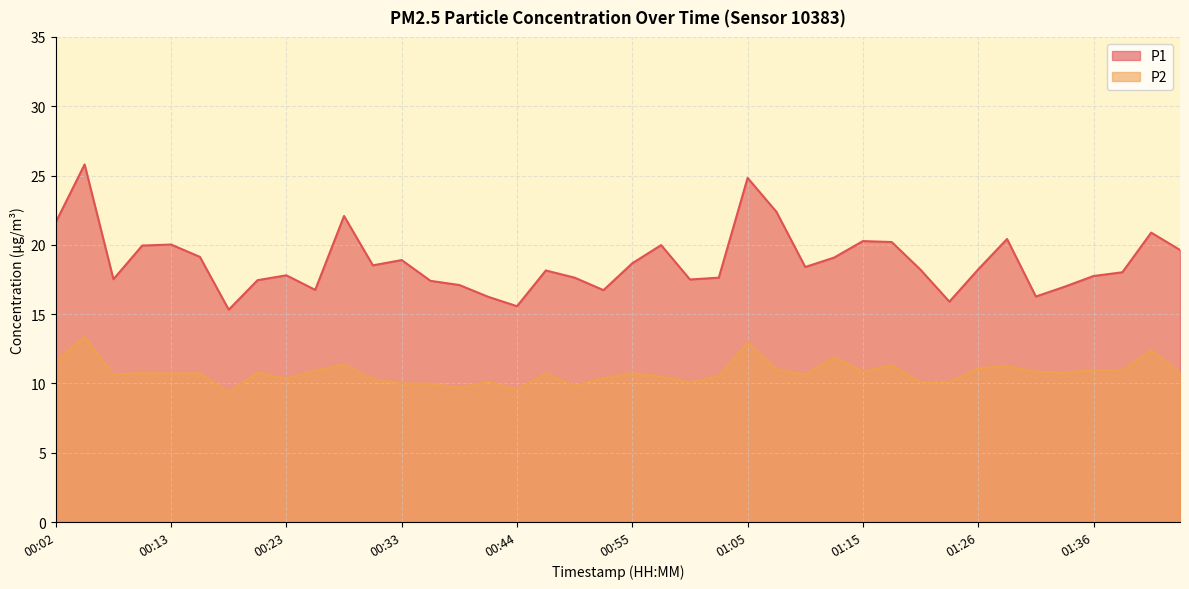

Is it true that P1 equals 21.2 at 01:23?

False